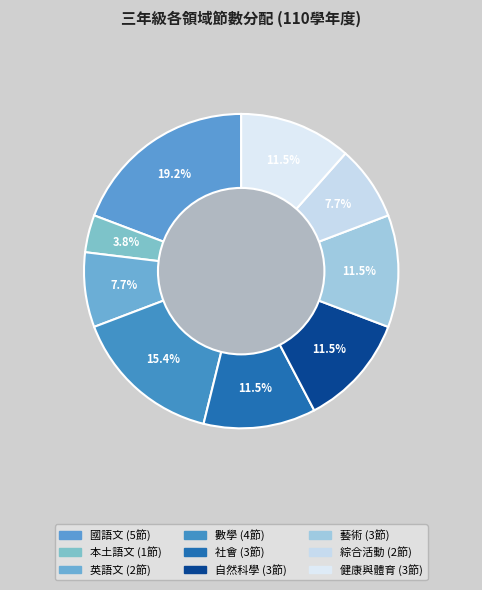

To the nearest percent, what is the difference between the 數學 and 本土語文 slice percentages?

12%